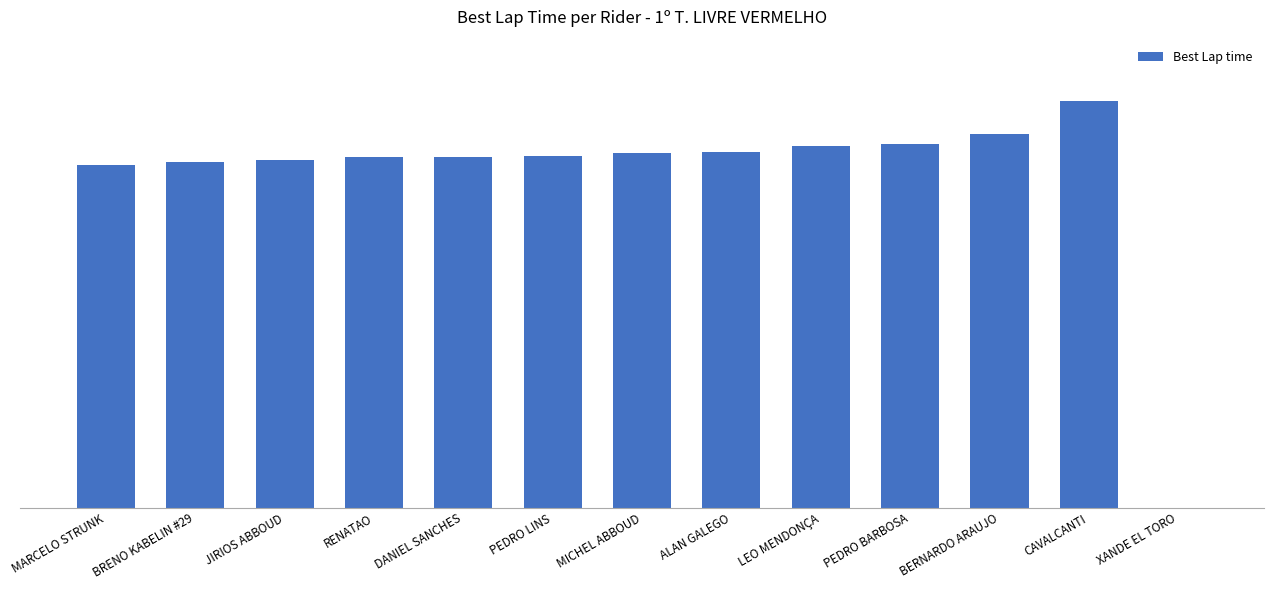

What position from the left is XANDE EL TORO?

13